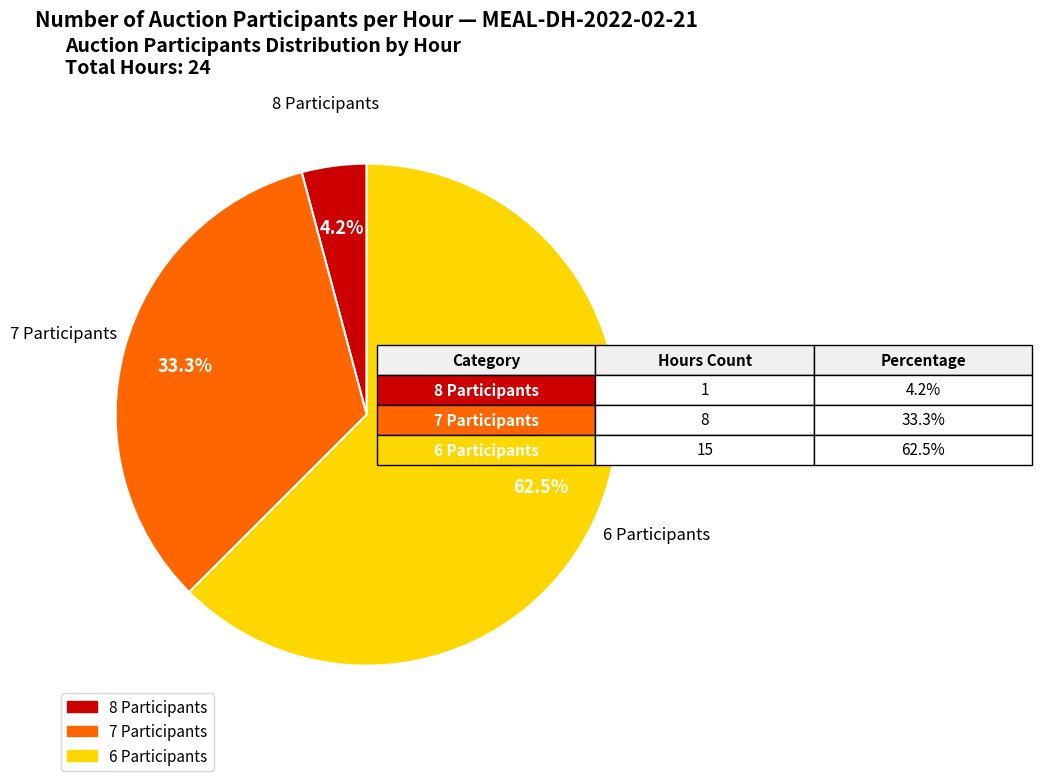

Does any single category account for the majority?

Yes